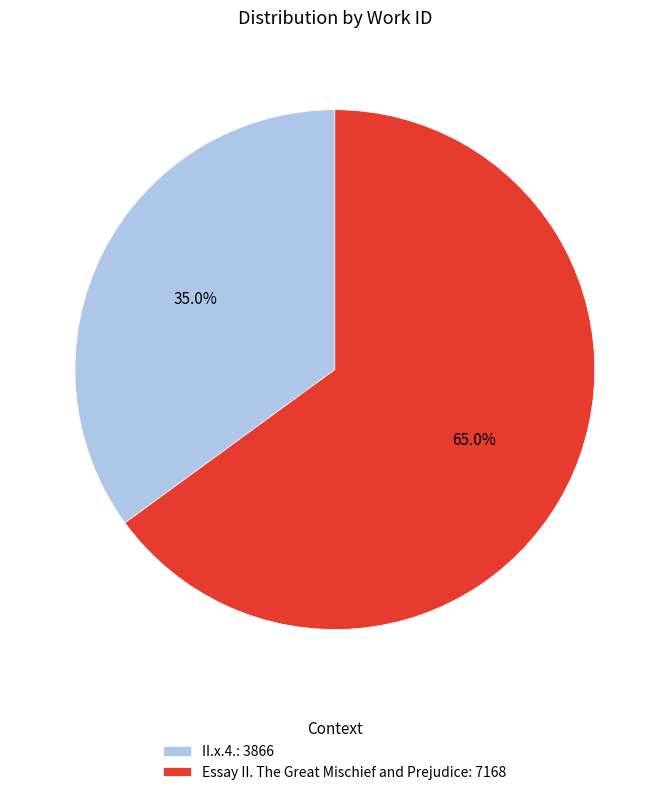

Is it true that Essay II. The Great Mischief and Prejudice is 65% of the pie?

True